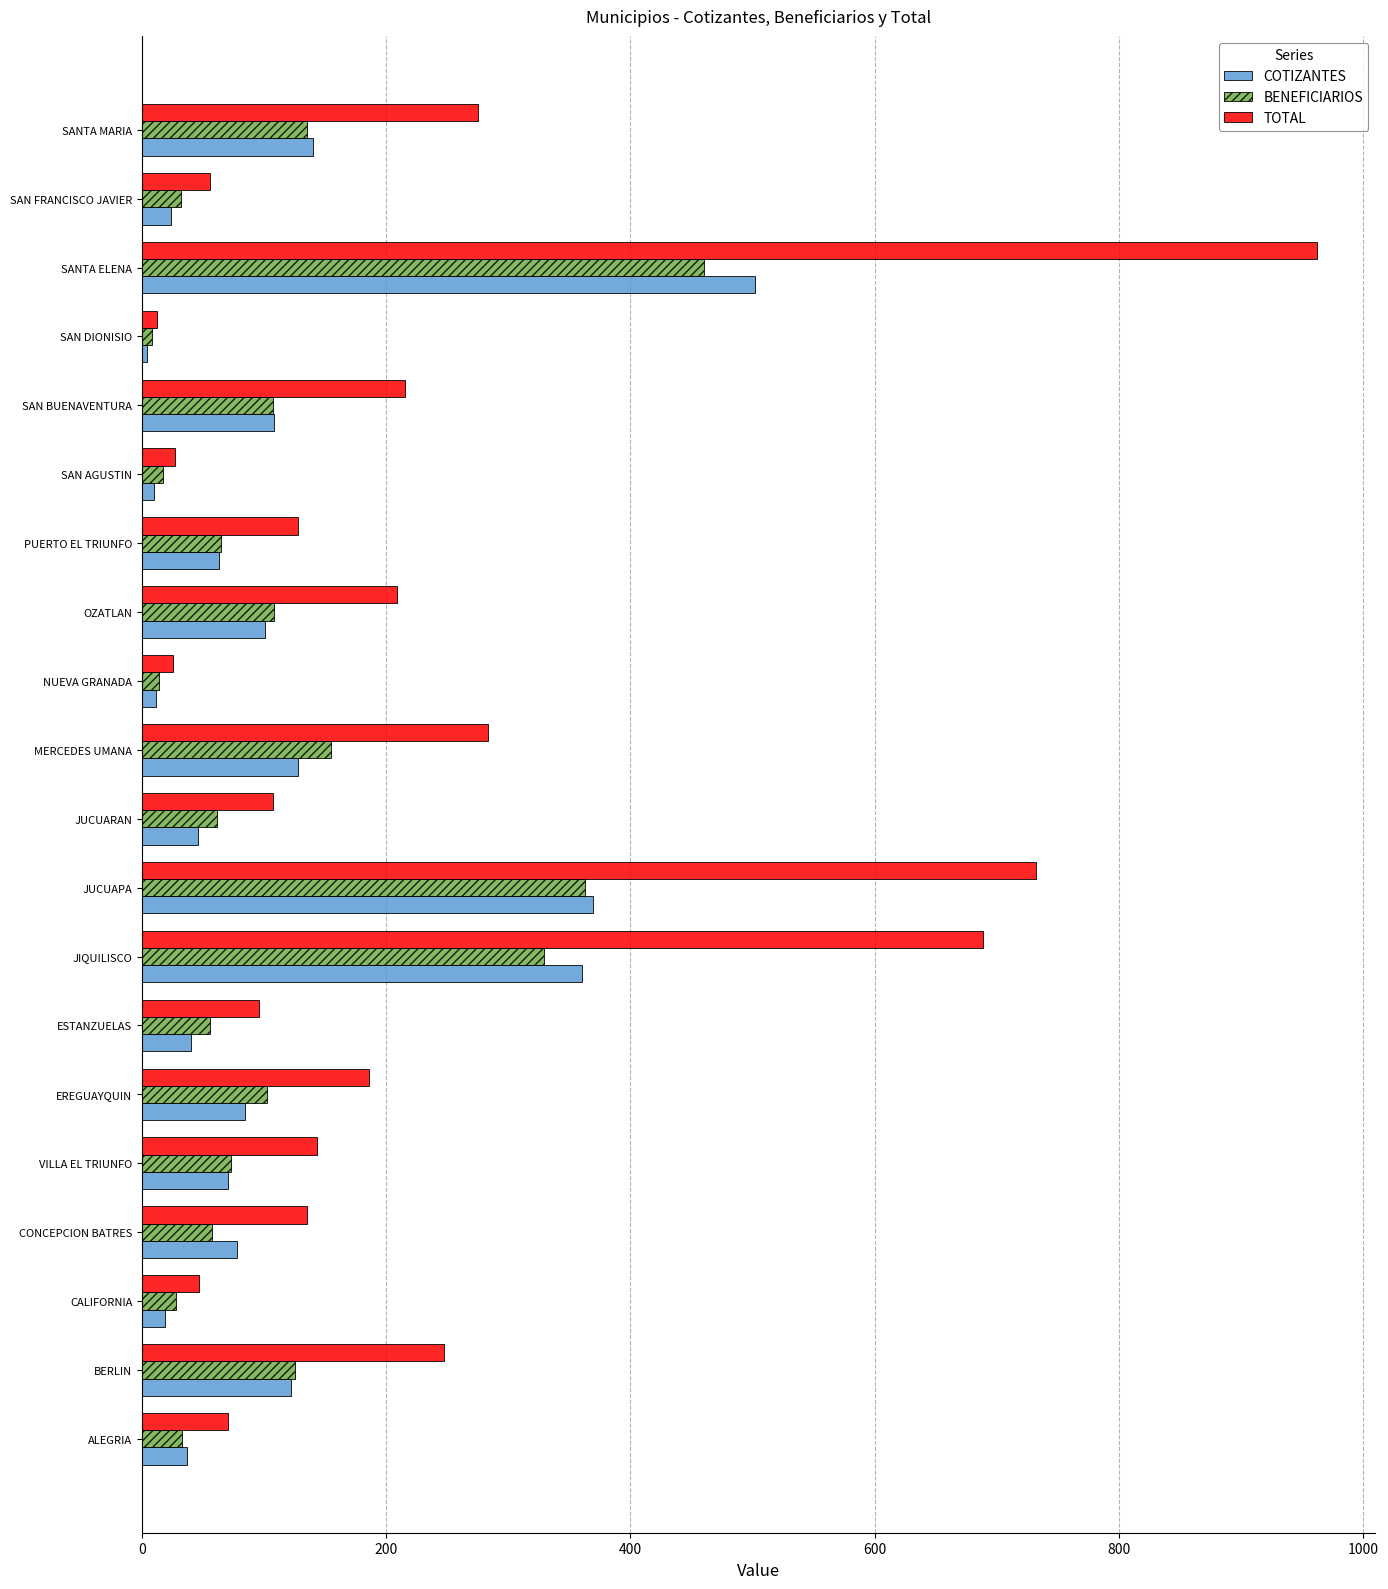

At which label does TOTAL reach its peak?

SANTA ELENA